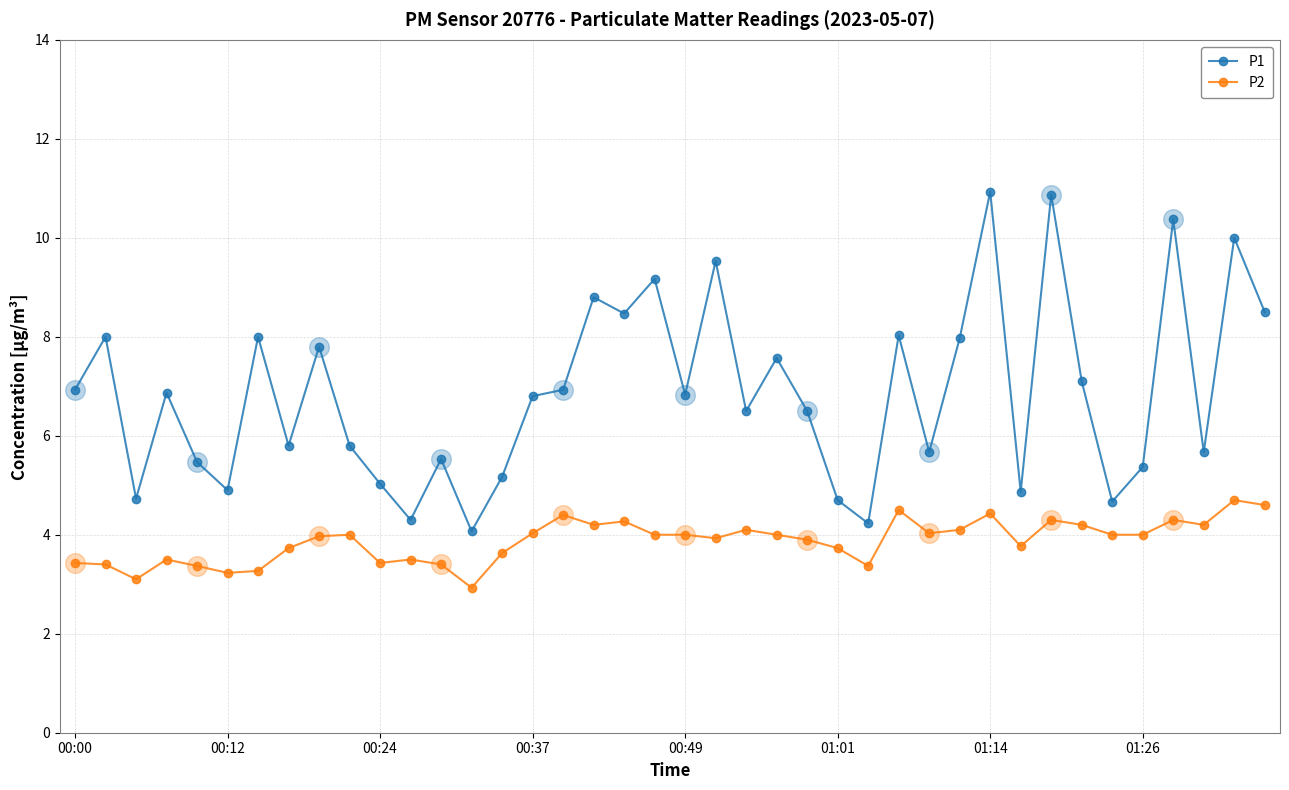

Which series has the largest total across all categories?

P1